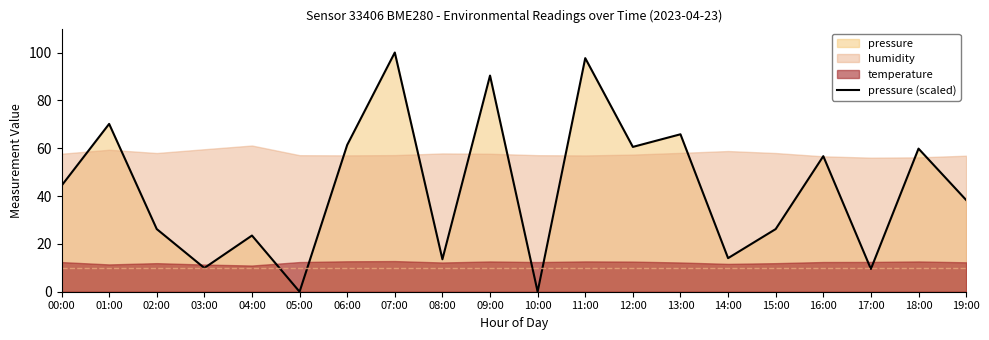

True or false: the data shows 26.2 at 02:00.

True